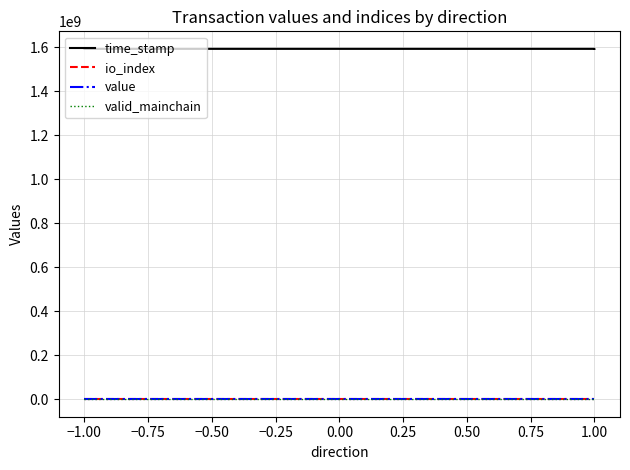

True or false: io_index and time_stamp intersect in this chart.

False